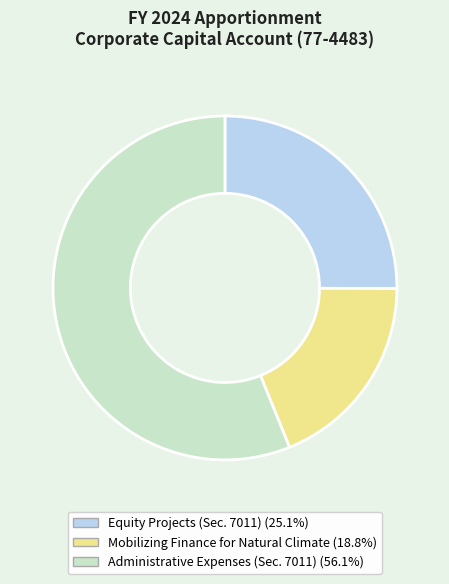

Do Equity Projects (Sec. 7011) and Mobilizing Finance for Natural Climate together represent more than half of the pie?

No